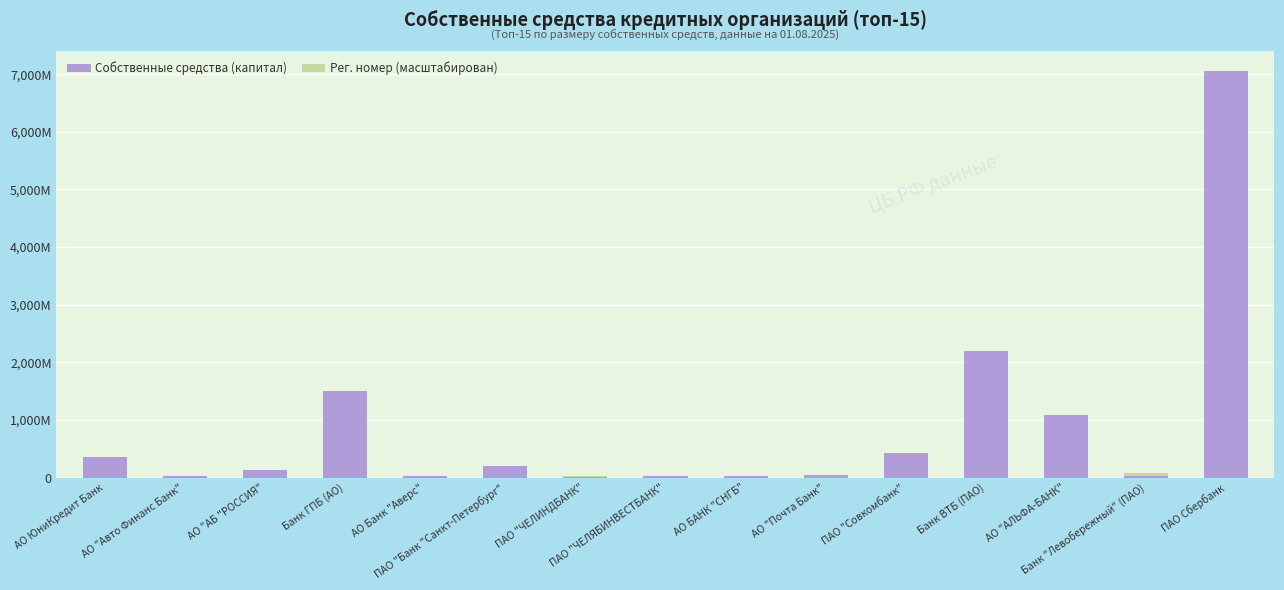

How many groups of bars are there?

15